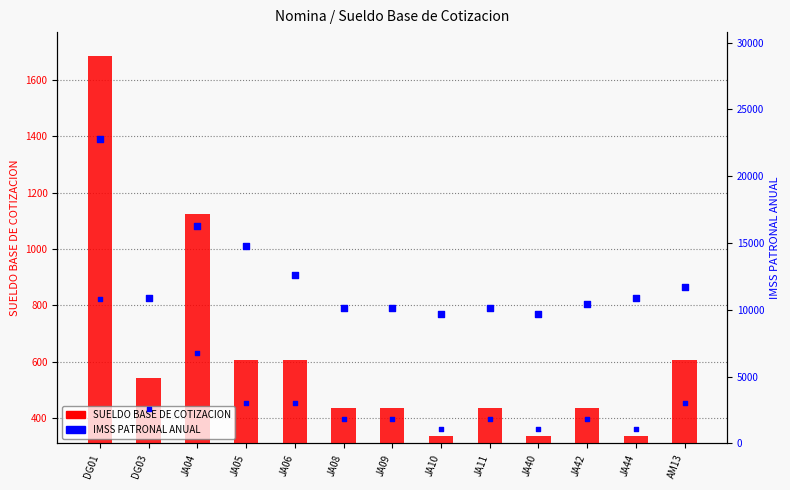

Is the value of SUELDO BASE DE COTIZACION at JA05 greater than the value of col_38 (IMSS indicator) at JA10?

Yes